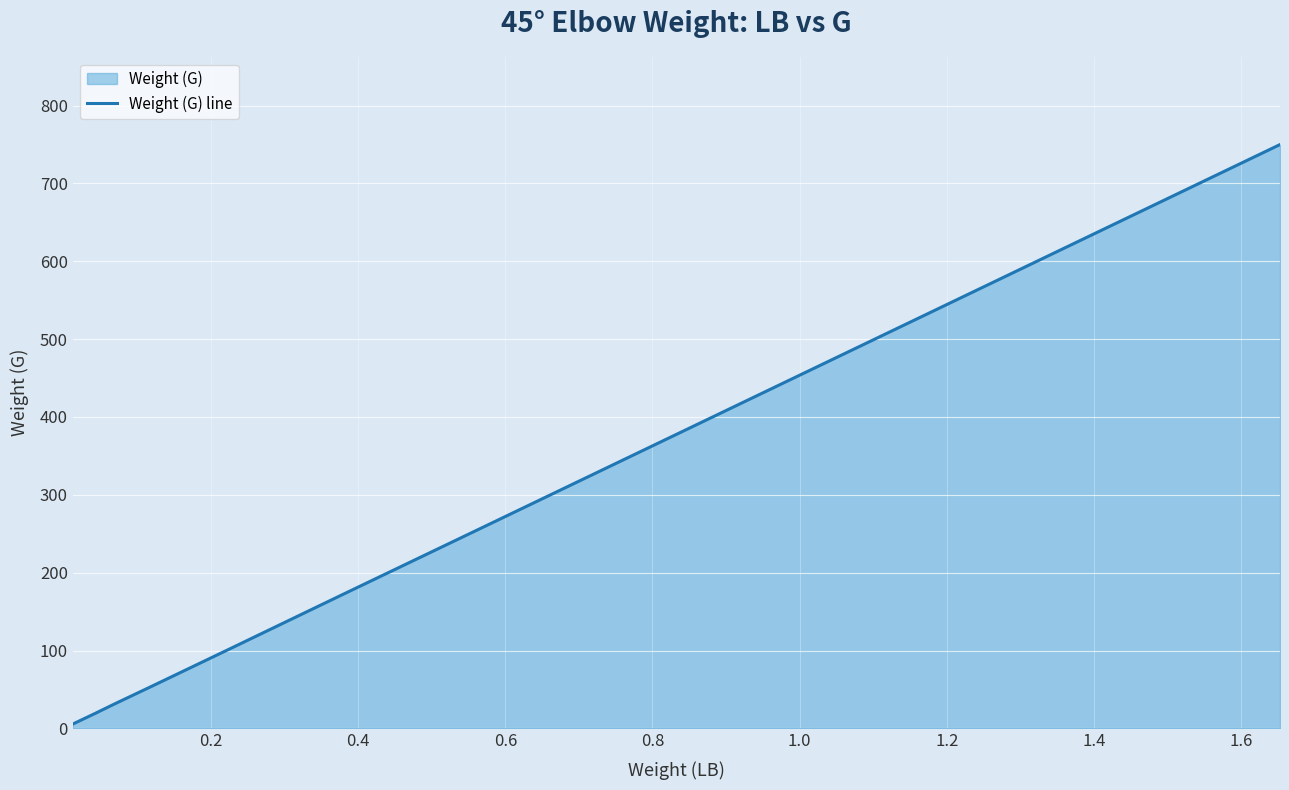

What is the maximum value shown in the chart?

750.0